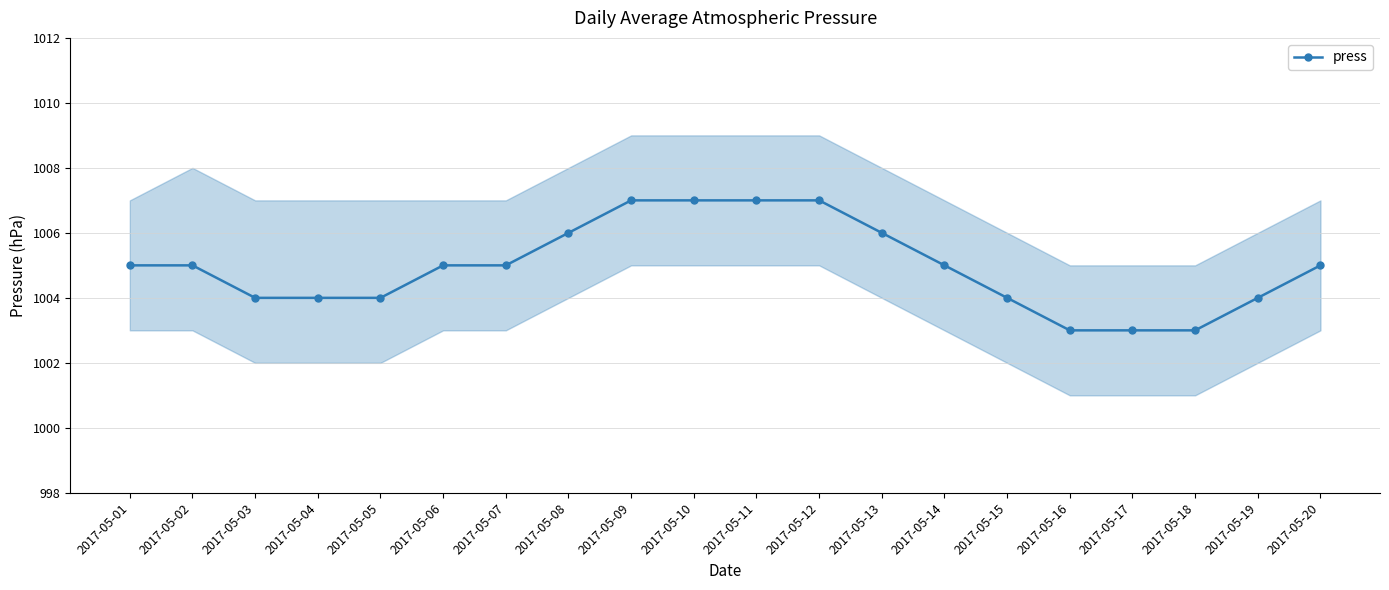

Rank the categories by value from lowest to highest.

2017-05-16, 2017-05-17, 2017-05-18, 2017-05-03, 2017-05-04, 2017-05-05, 2017-05-15, 2017-05-19, 2017-05-01, 2017-05-02, 2017-05-06, 2017-05-07, 2017-05-14, 2017-05-20, 2017-05-08, 2017-05-13, 2017-05-09, 2017-05-10, 2017-05-11, 2017-05-12